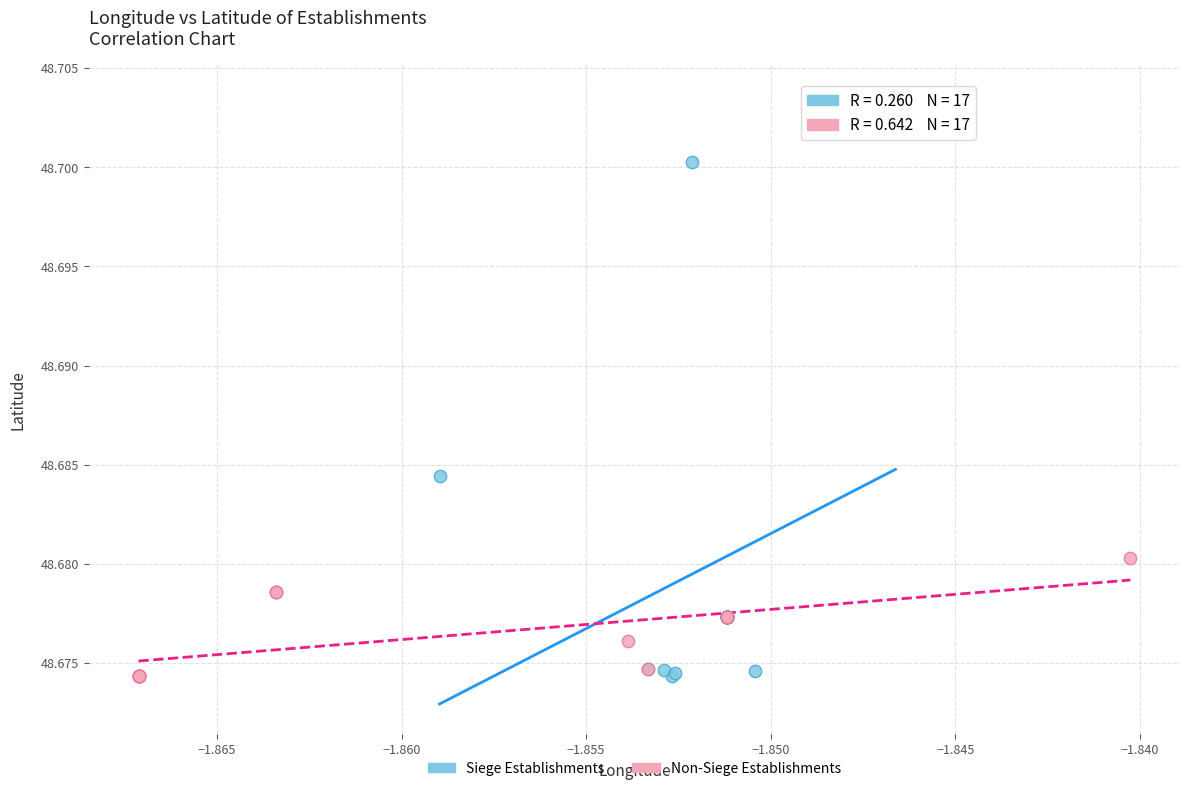

Which series contains the highest Y value?

Siege Establishments